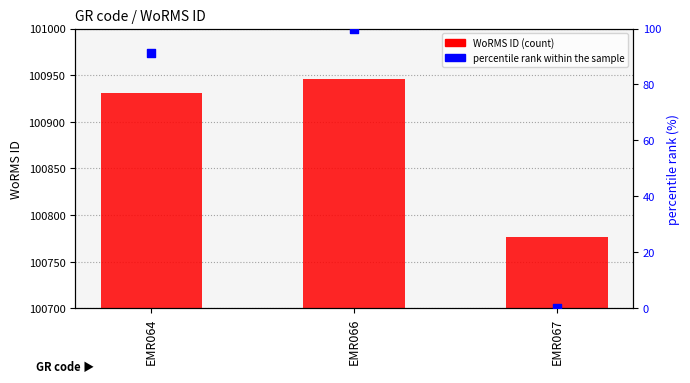

Which series contains the highest Y value?

WoRMS ID